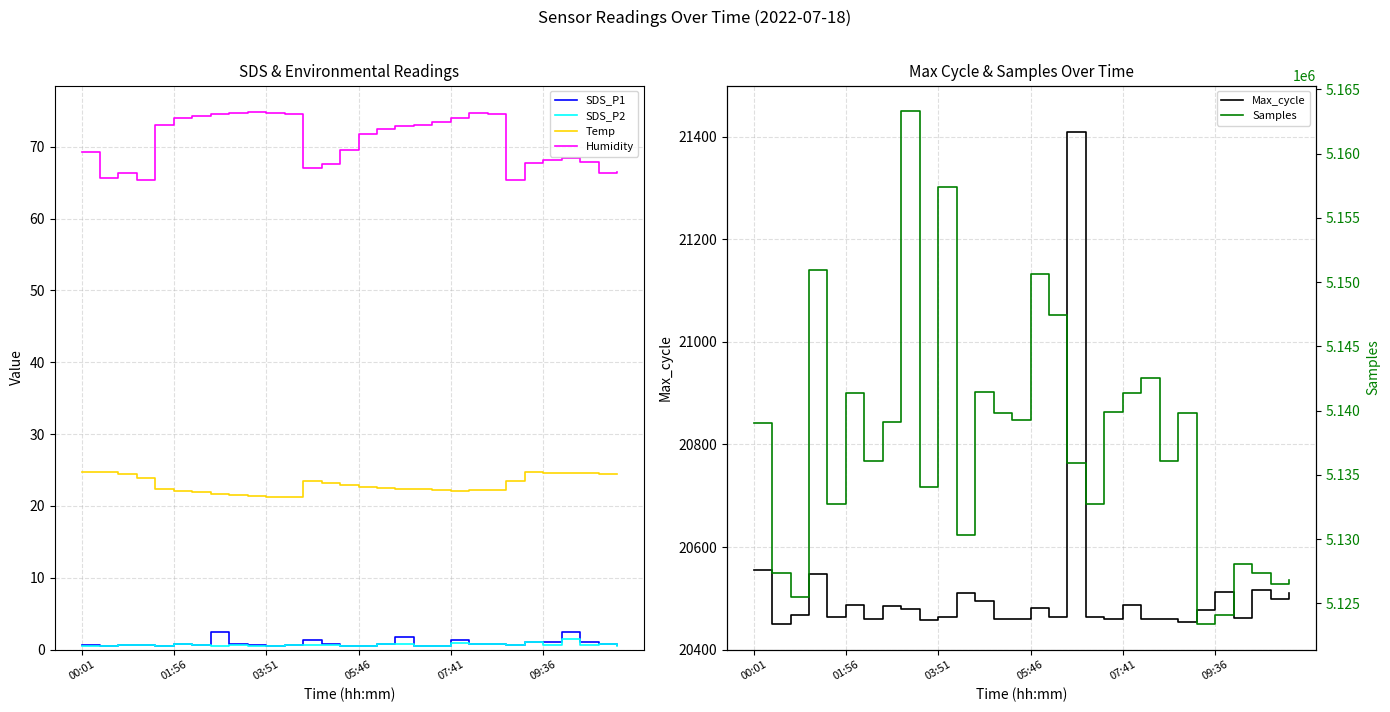

Rank the series at 11 from highest to lowest value.

Samples, Max_cycle, Humidity, Temp, SDS_P1, SDS_P2